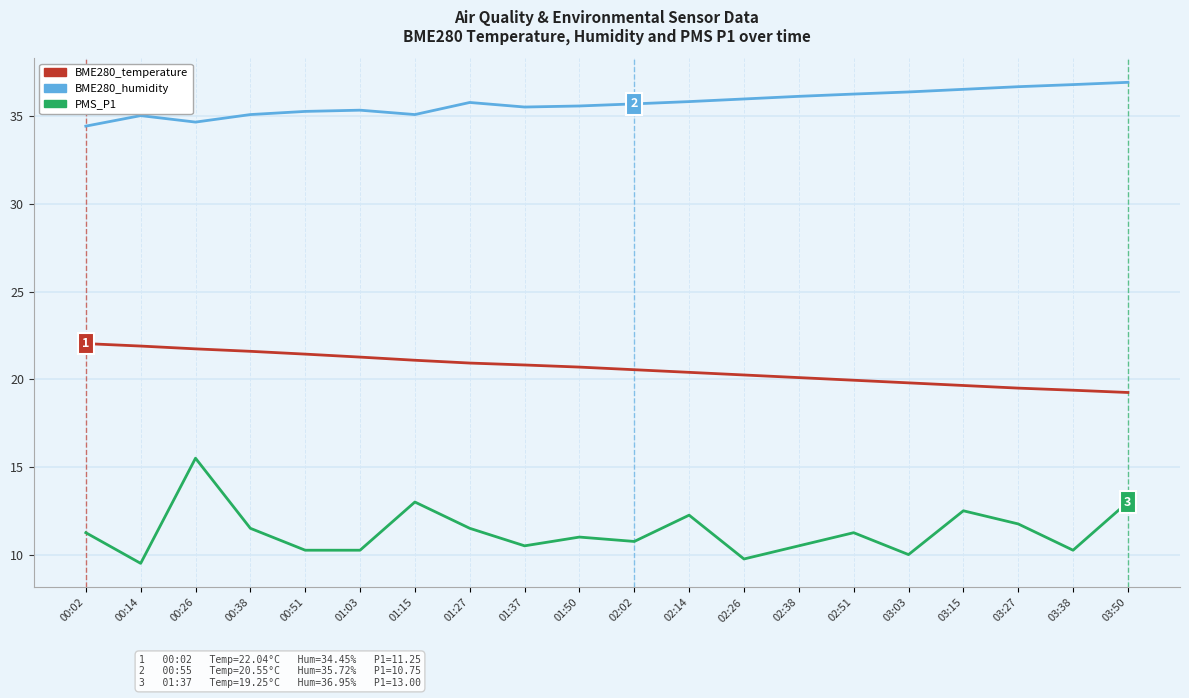

At which label does PMS_P1 reach its peak?

00:26